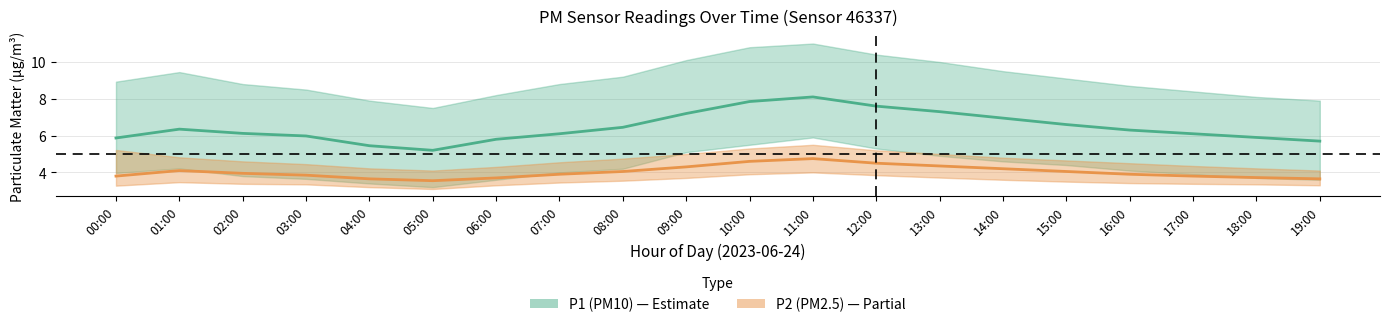

What is the spread (max minus min) of values at 04:00?

1.8